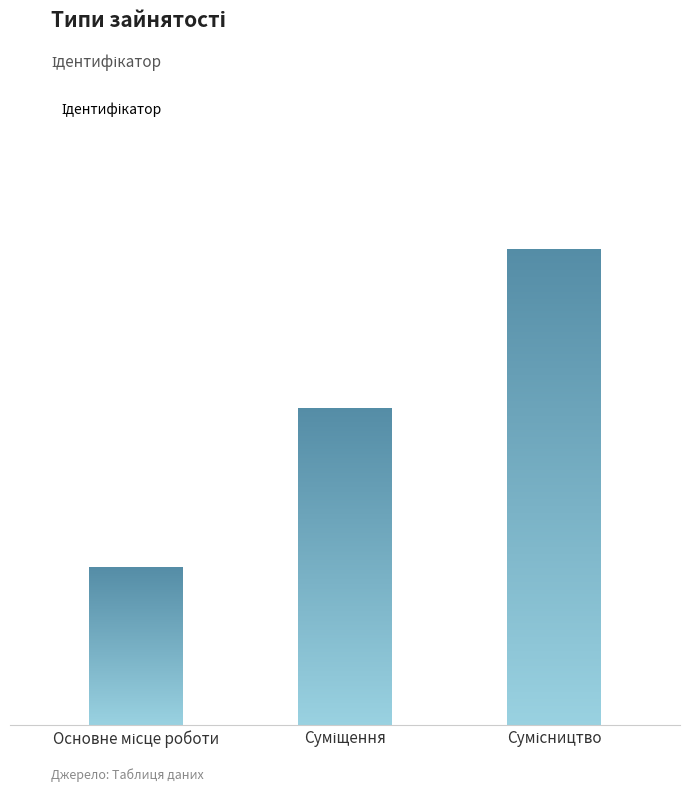

Where is the data nearest to the value 2?

Суміщення